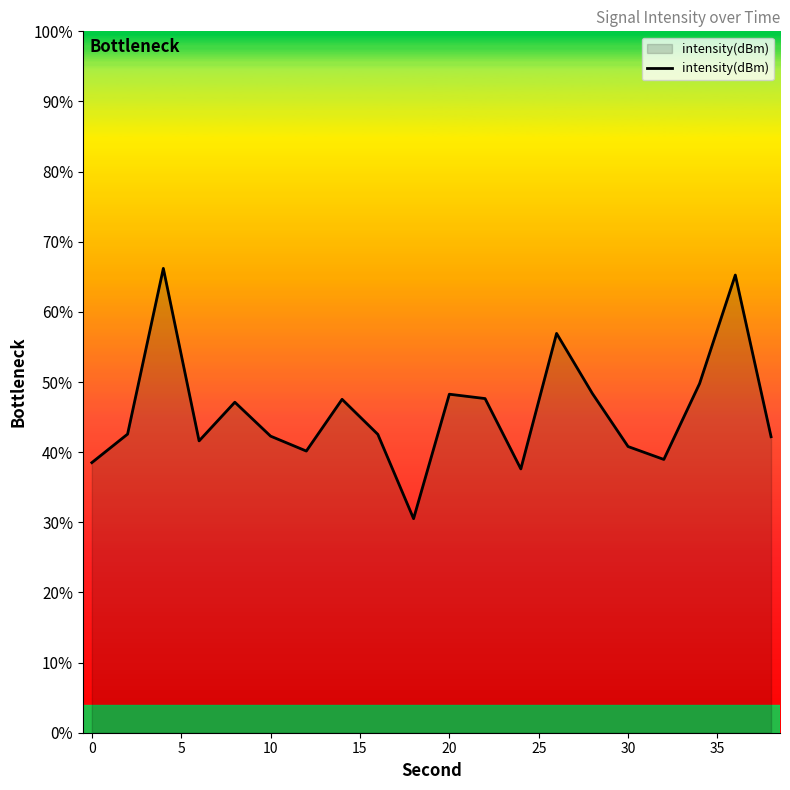

True or false: the data shows -170.1 at 35.

False